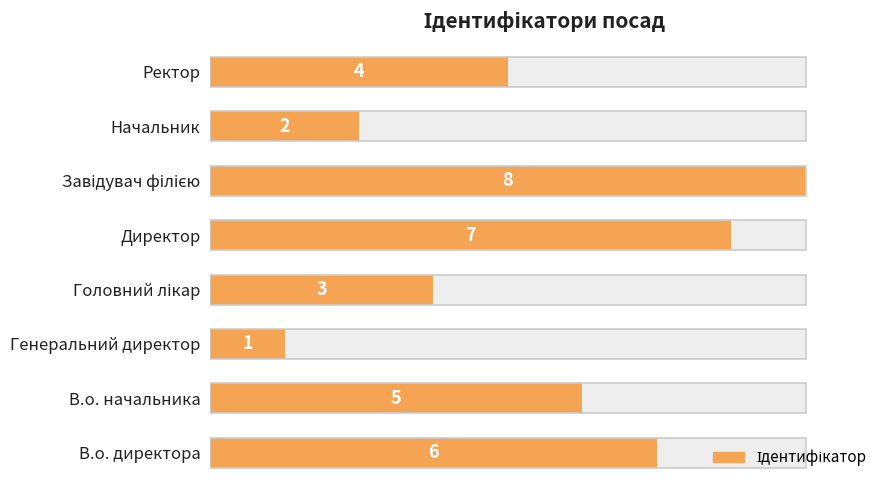

The chart shows a value of 1 at 2. True or false?

False